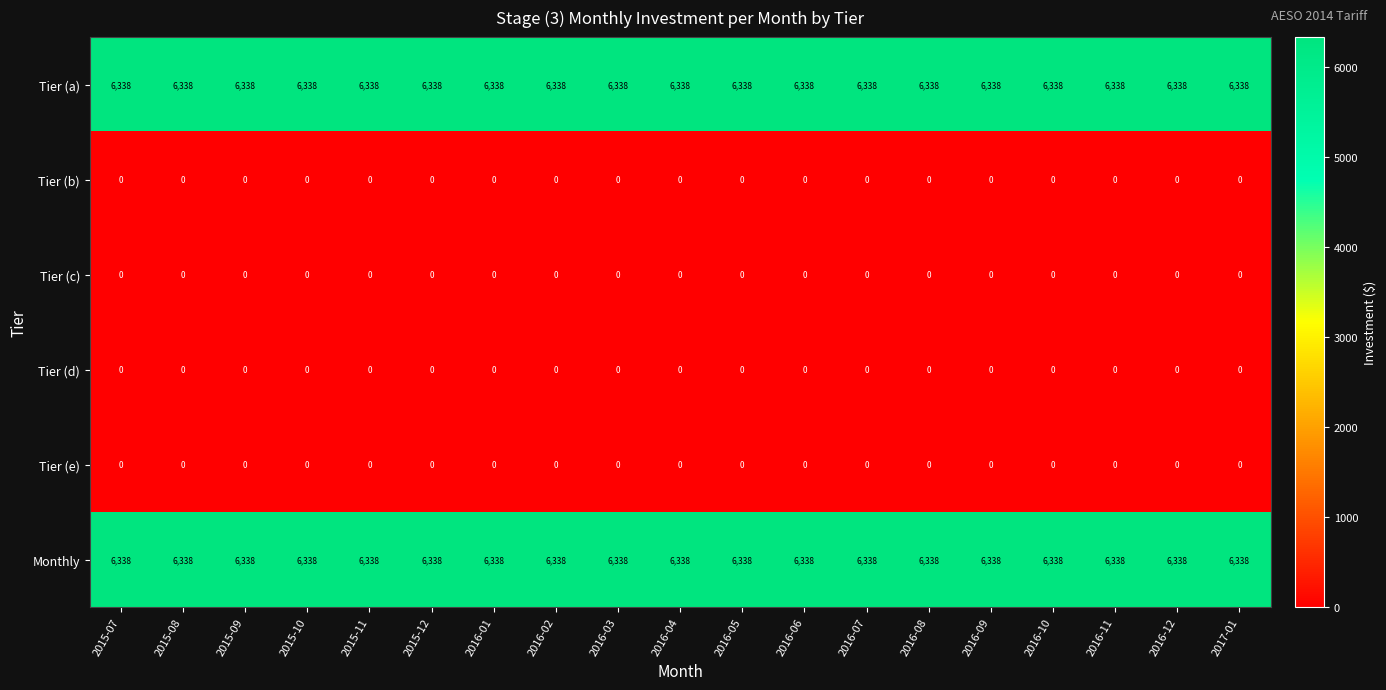

What is the spread (max minus min) of values at 2017-01?

6338